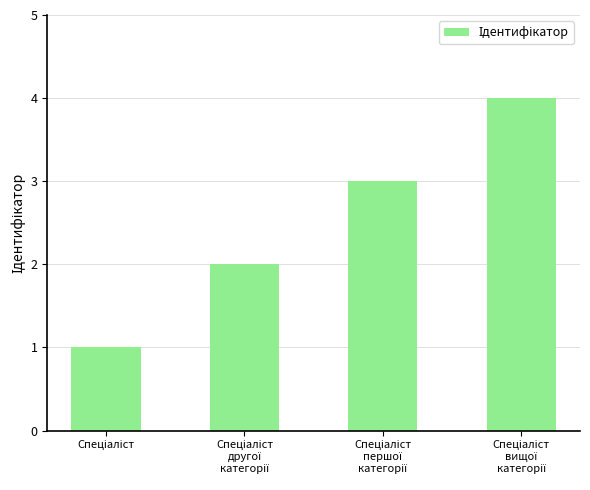

What is the difference between the maximum and minimum values?

3